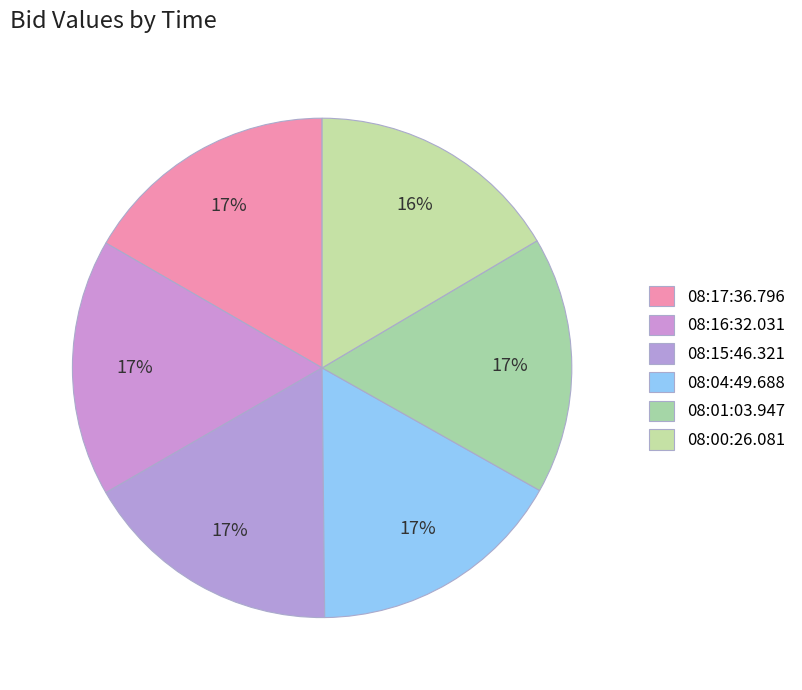

What portion of the pie excludes 08:00:26.081?

83.5%